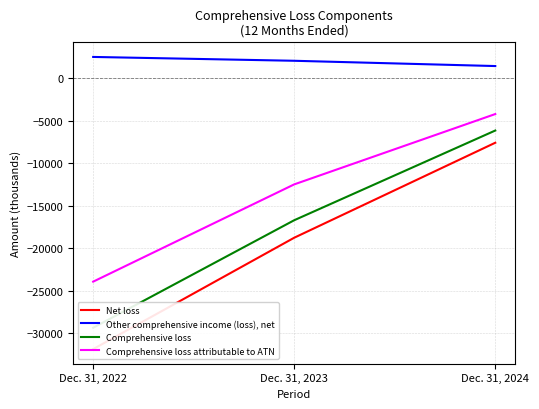

Does the chart have visible grid lines?

Yes